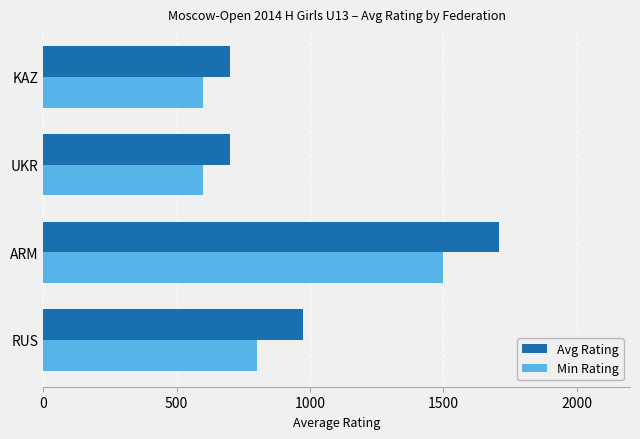

What is the total value across all series at RUS?

1773